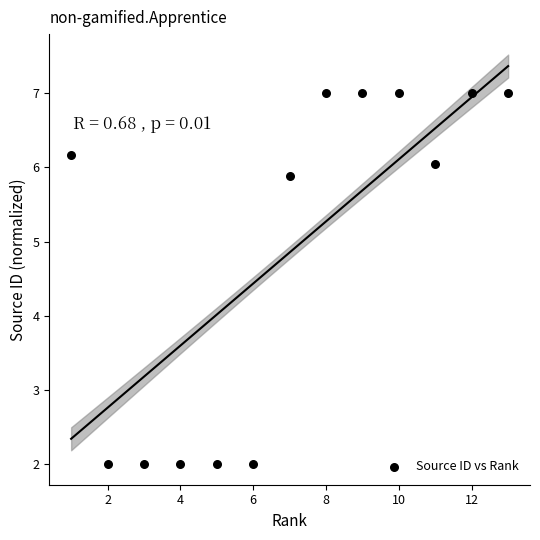

What is the range of X values (max minus min)?

12.0